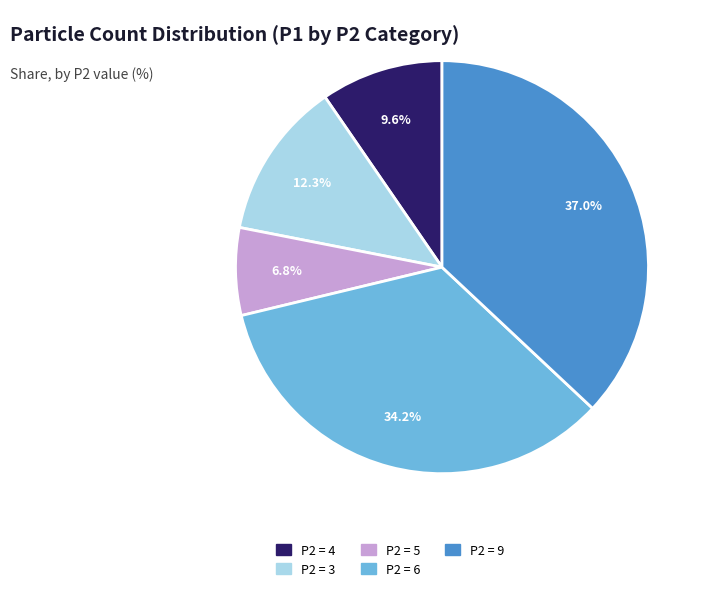

Is there any slice that represents more than half of the pie?

No